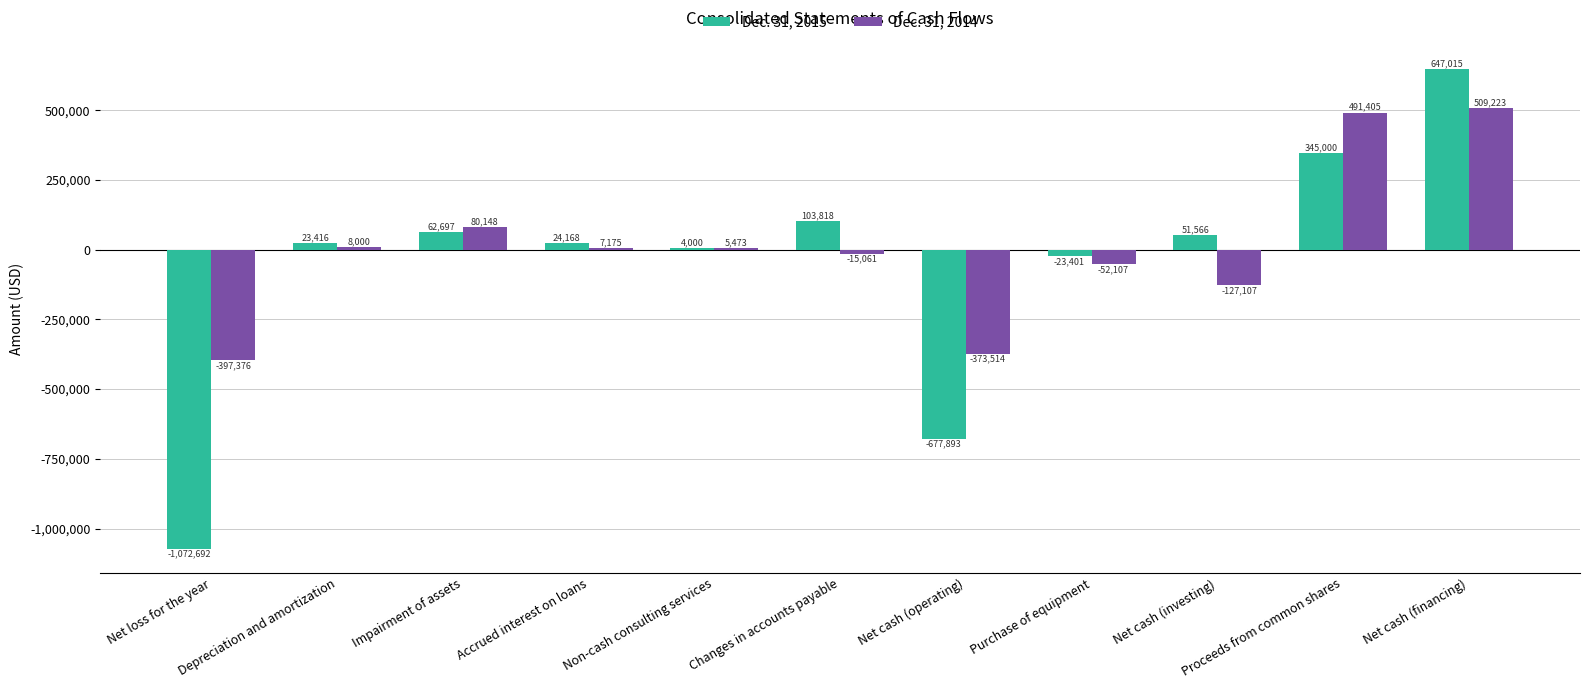

What is the sum of all Dec. 31, 2014 values?

136259